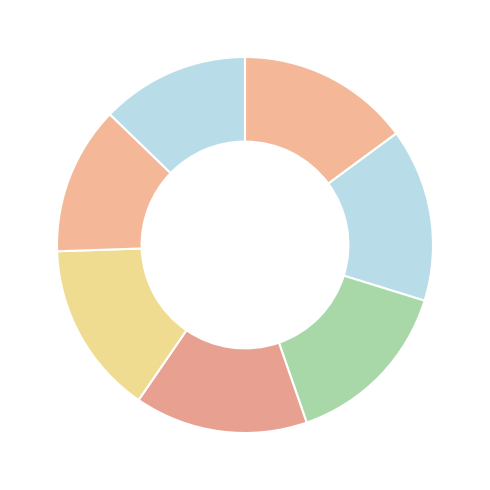

How many segments does this pie chart have?

7